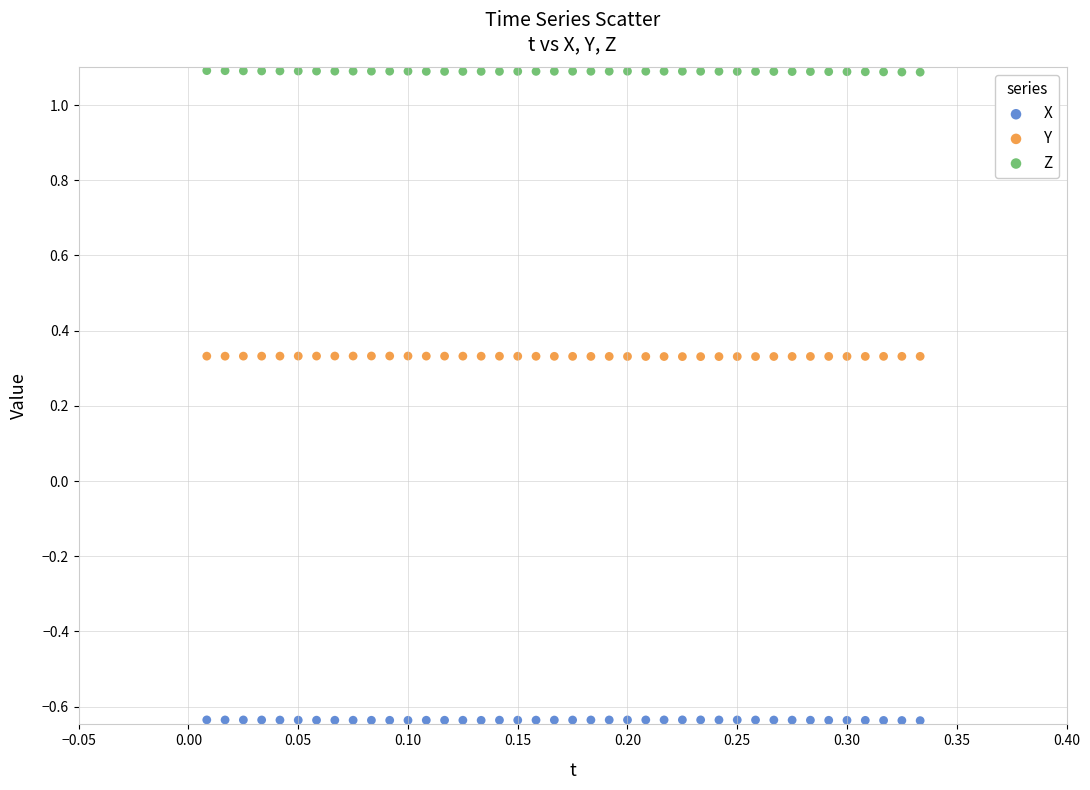

What are all the series names shown in the legend?

X, Y, Z